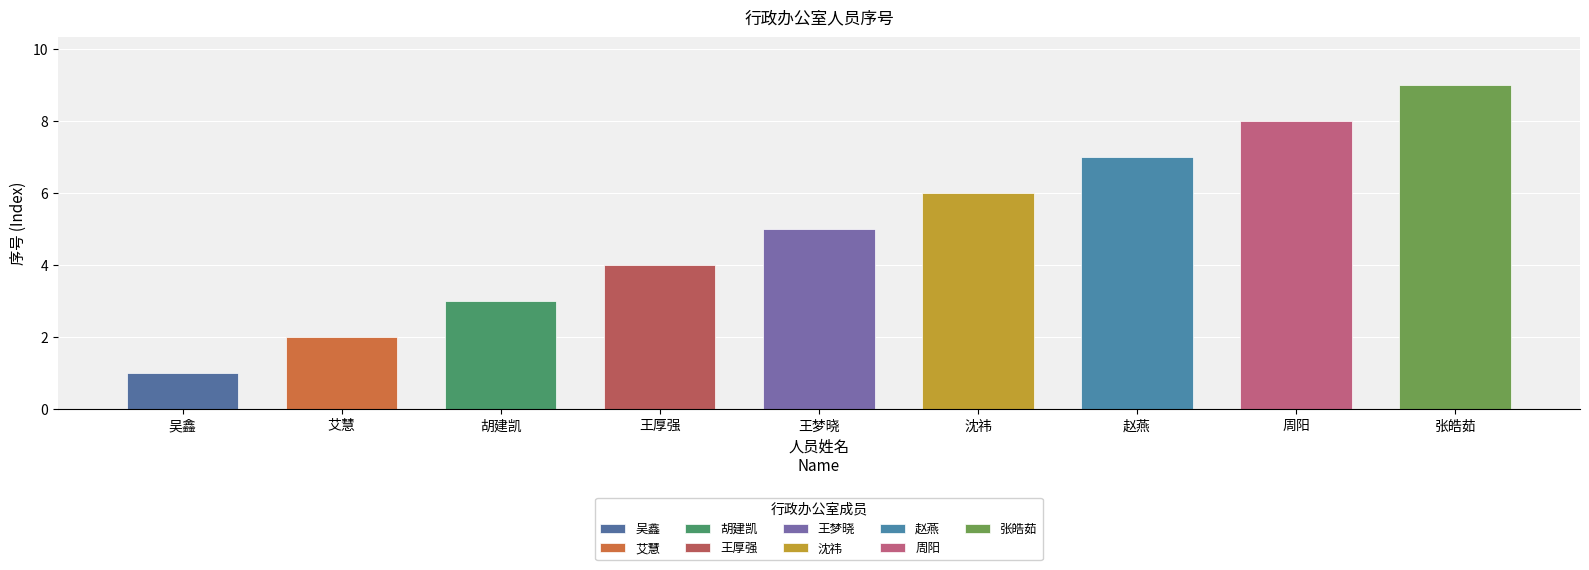

What is the change in value from 胡建凯 to 周阳?

+5